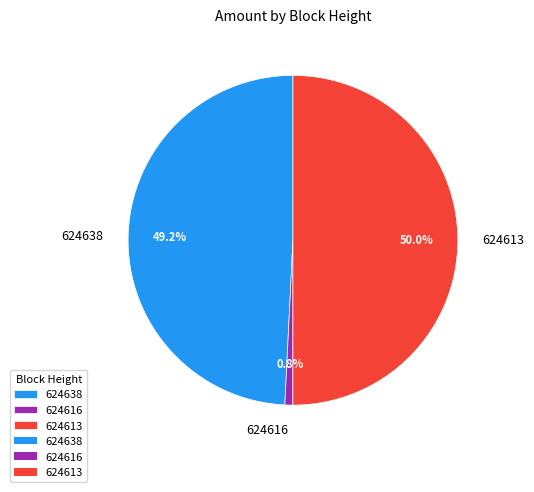

What is the smallest slice in the pie chart?

624616